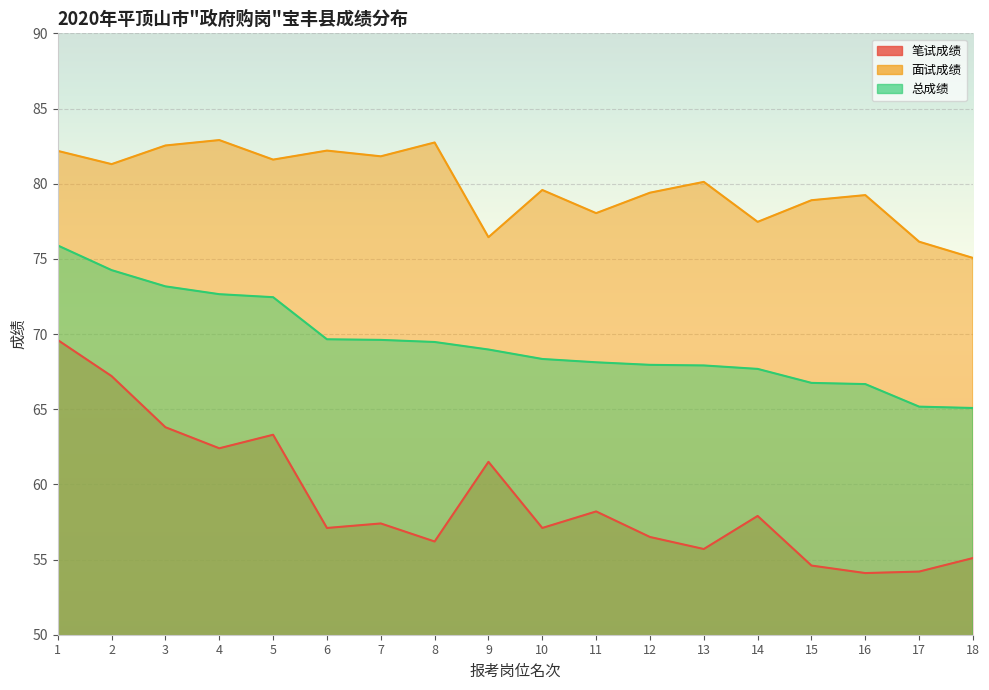

What is the difference between the maximum and minimum values in the 面试成绩 series?

7.8